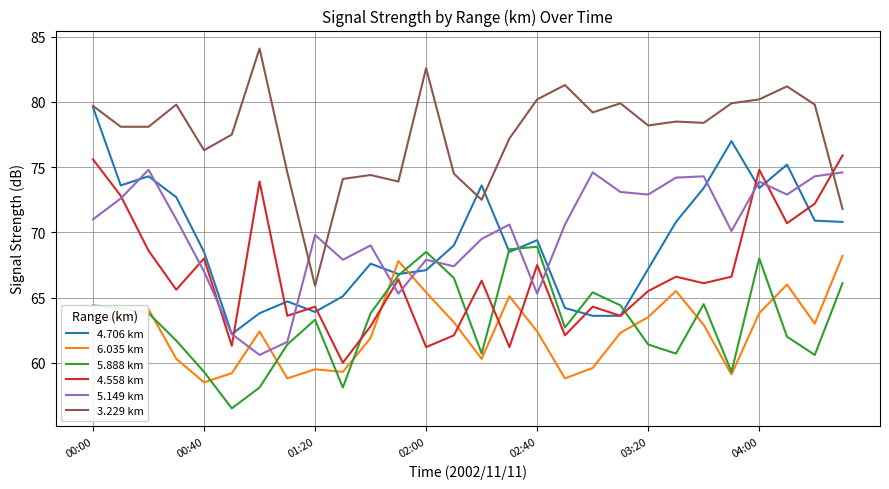

What is the minimum value shown in the chart?

56.5